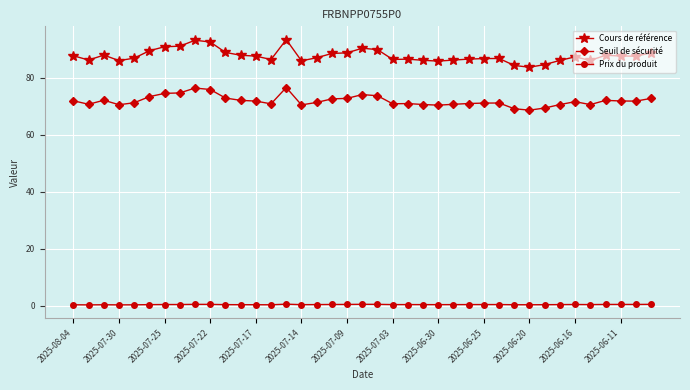

List the series in order of their peak value, lowest first.

Prix du produit, Seuil de sécurité, Cours de référence